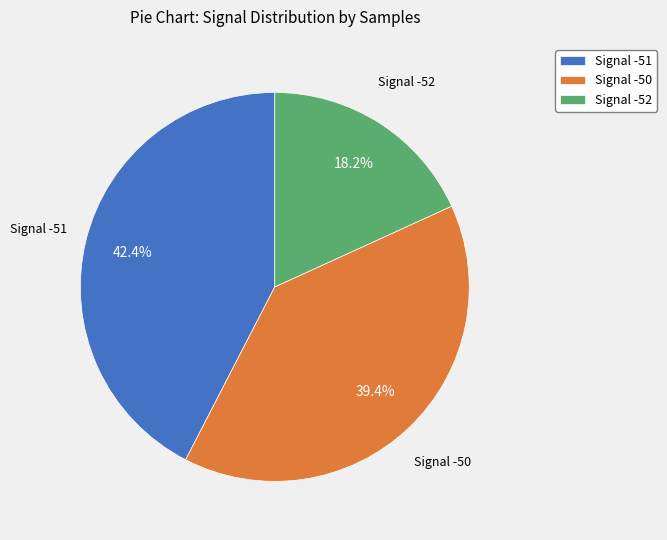

Which slice is the largest?

Signal -51